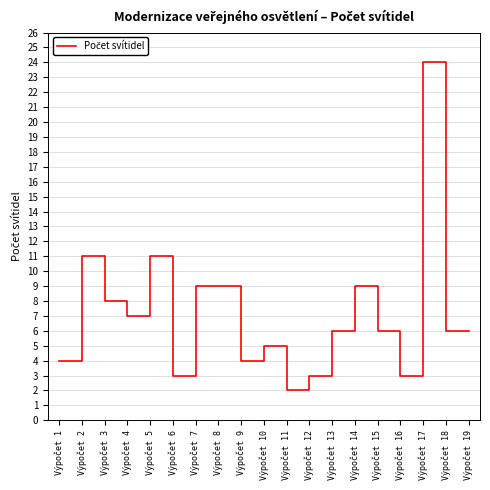

What is the difference between the maximum and minimum values?

22